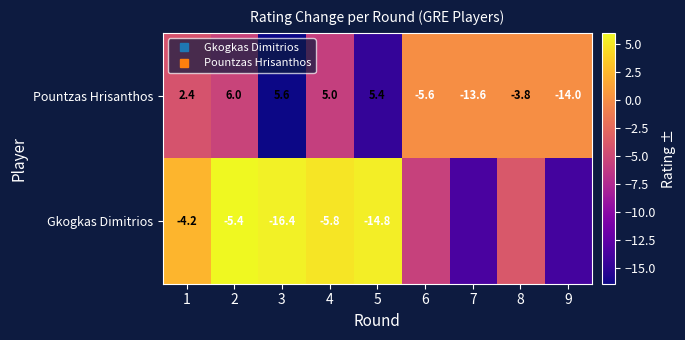

Rank the series at 5 from highest to lowest value.

Gkogkas Dimitrios, Pountzas Hrisanthos